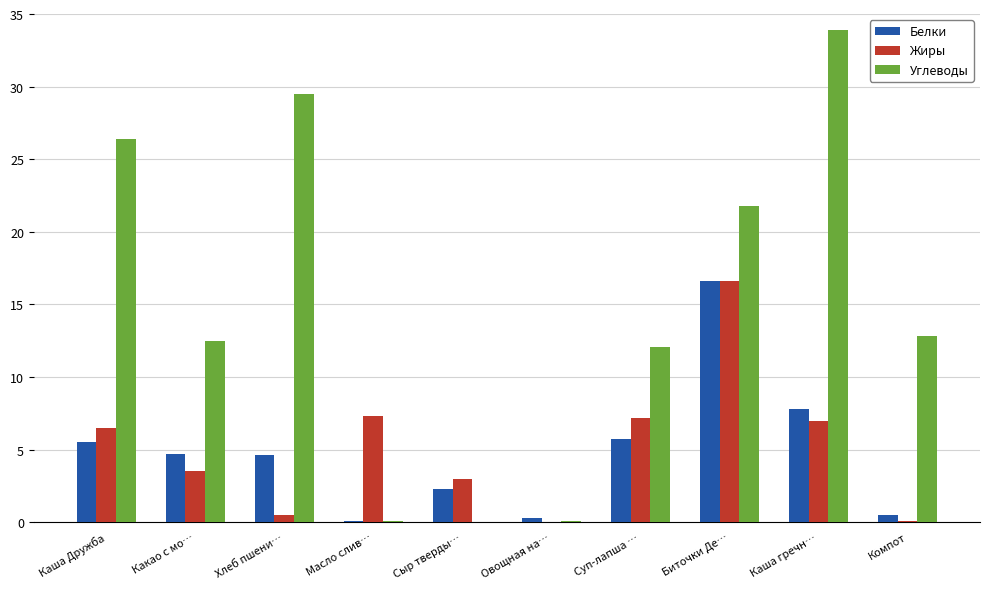

What is the sum of all Углеводы values?

149.2